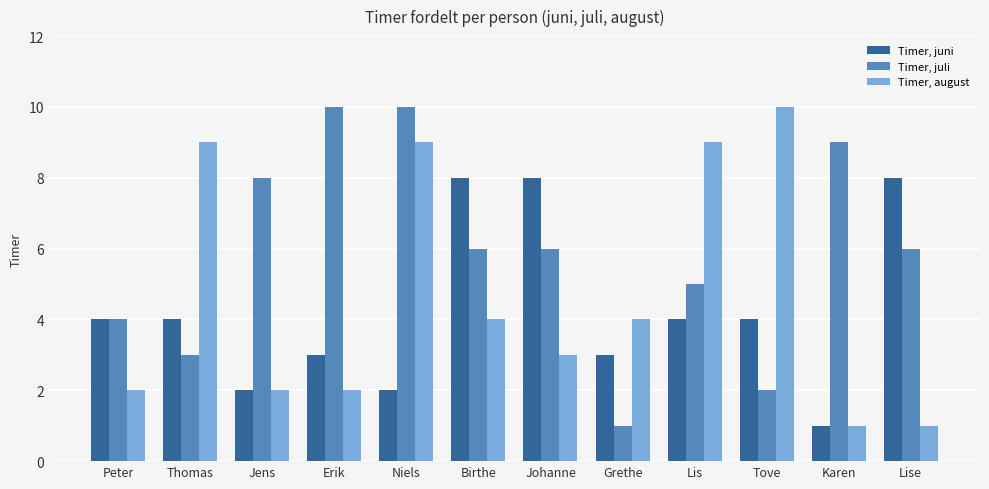

What is the average value of the Timer, juni series?

4